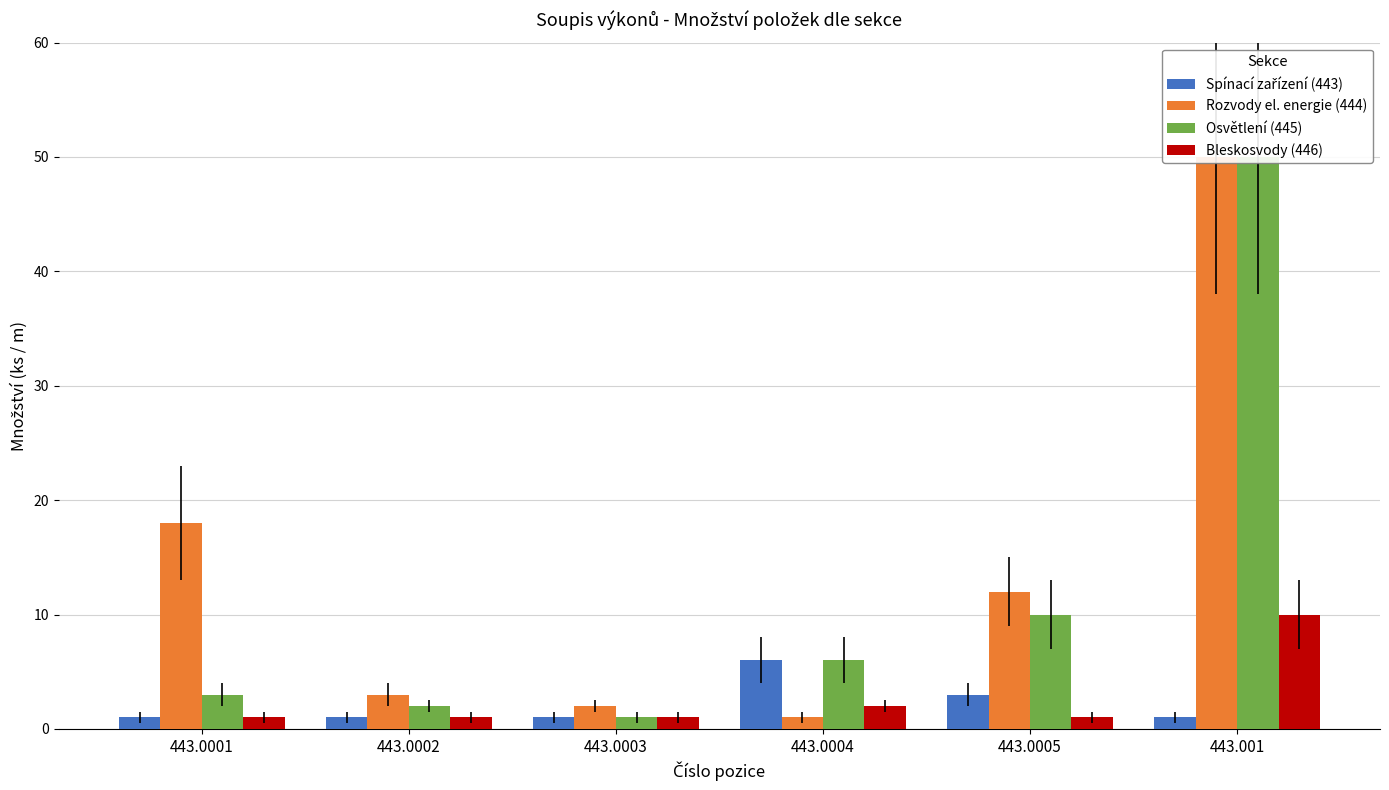

Is it true that Spínací zařízení (443) equals 0 at 443.0003?

False